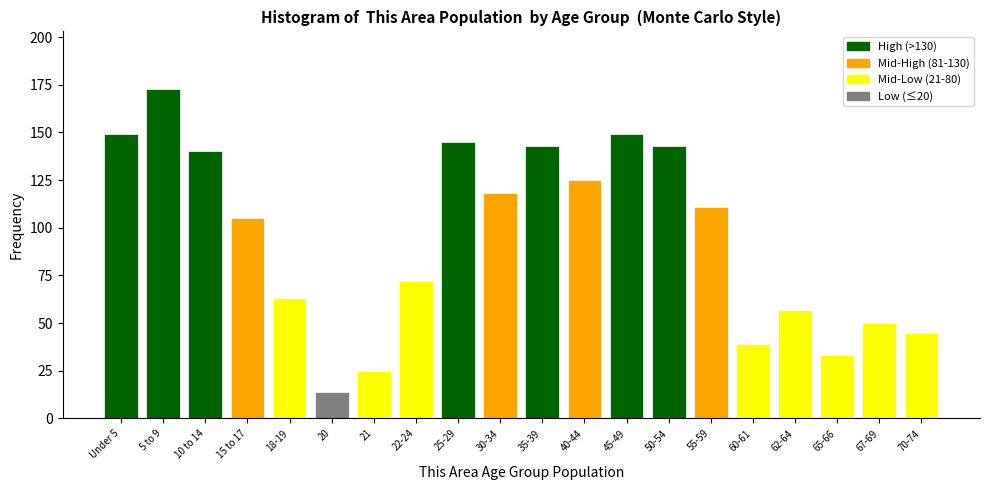

Reading left to right, what are all the values shown in this chart?

Under 5=149	5 to 9=173	10 to 14=140	15 to 17=105	18-19=63	20=14	21=25	22-24=72	25-29=145	30-34=118	35-39=143	40-44=125	45-49=149	50-54=143	55-59=111	60-61=39	62-64=57	65-66=33	67-69=50	70-74=45